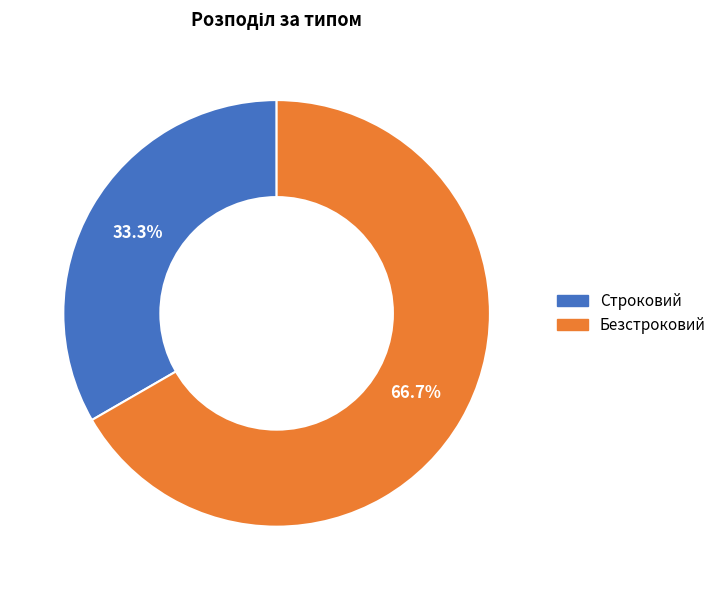

To the nearest percent, what percentage of the pie is Безстроковий?

67%